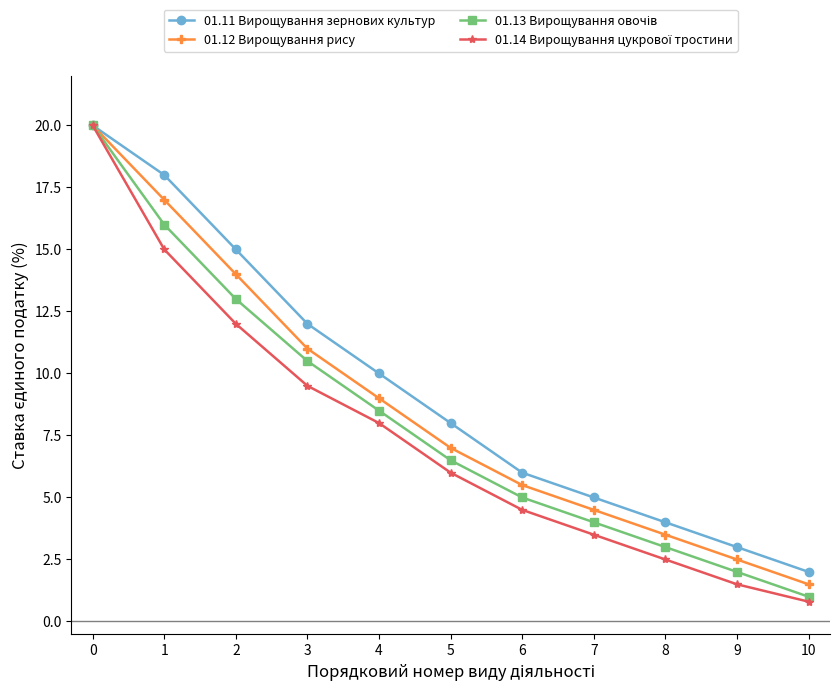

What is the difference between the highest and lowest values at 8?

1.5